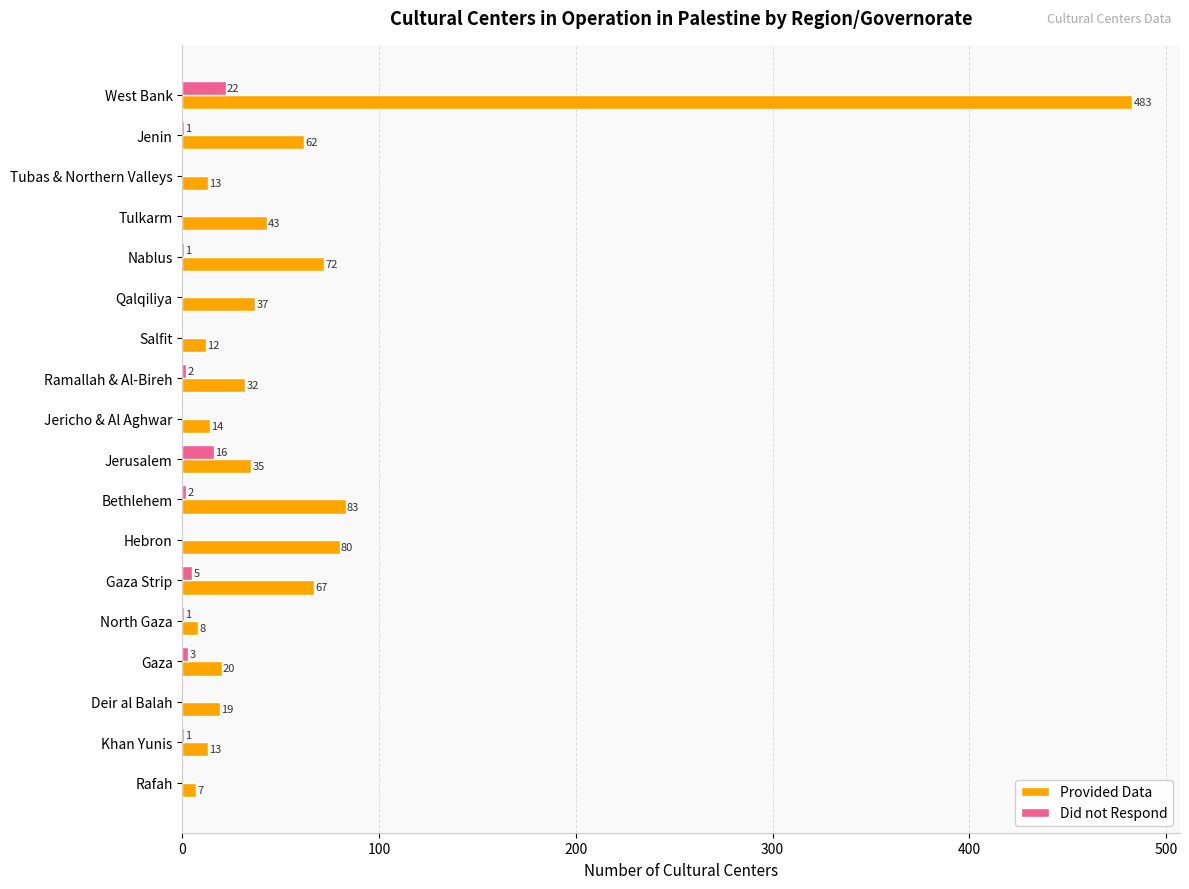

At which category is the sum across all series the highest?

West Bank